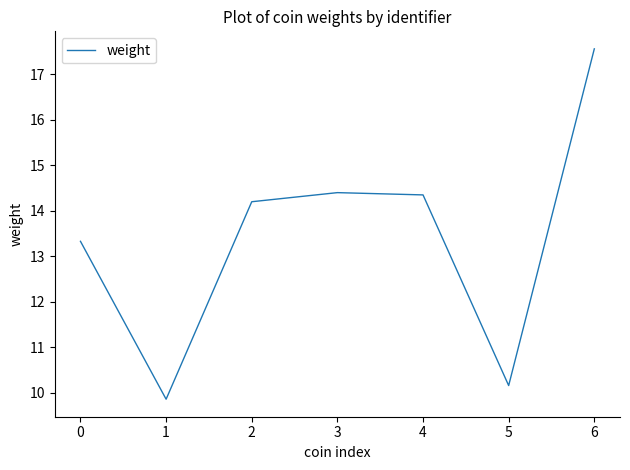

The chart shows a value of 17.6 at 6. True or false?

True